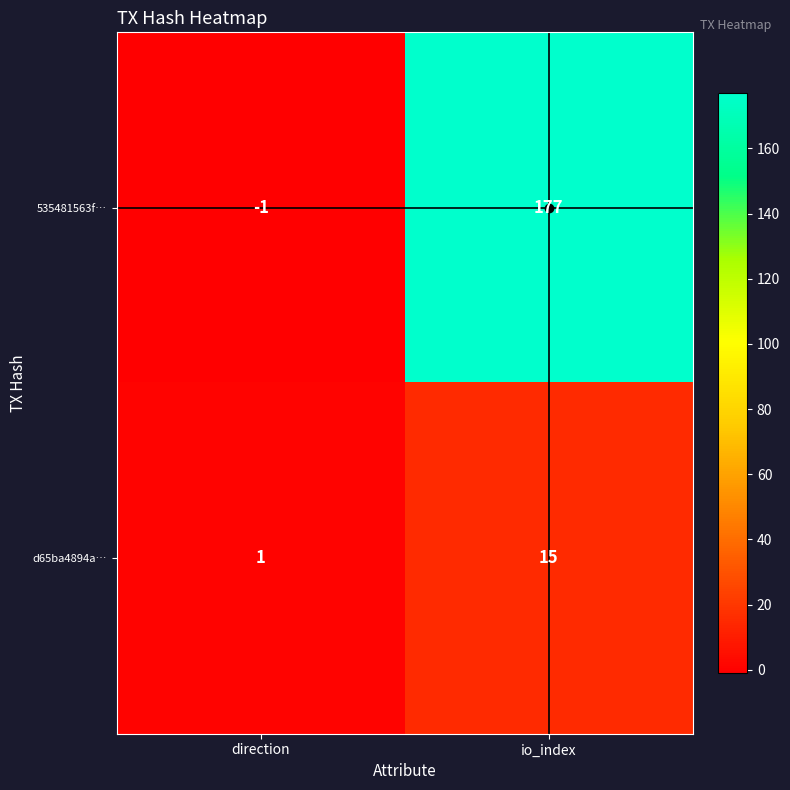

Which label corresponds to the largest value in the chart?

io_index